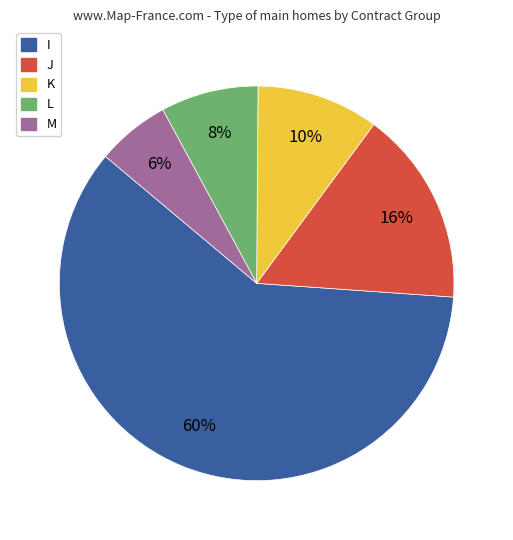

What is the largest slice in the pie chart?

I